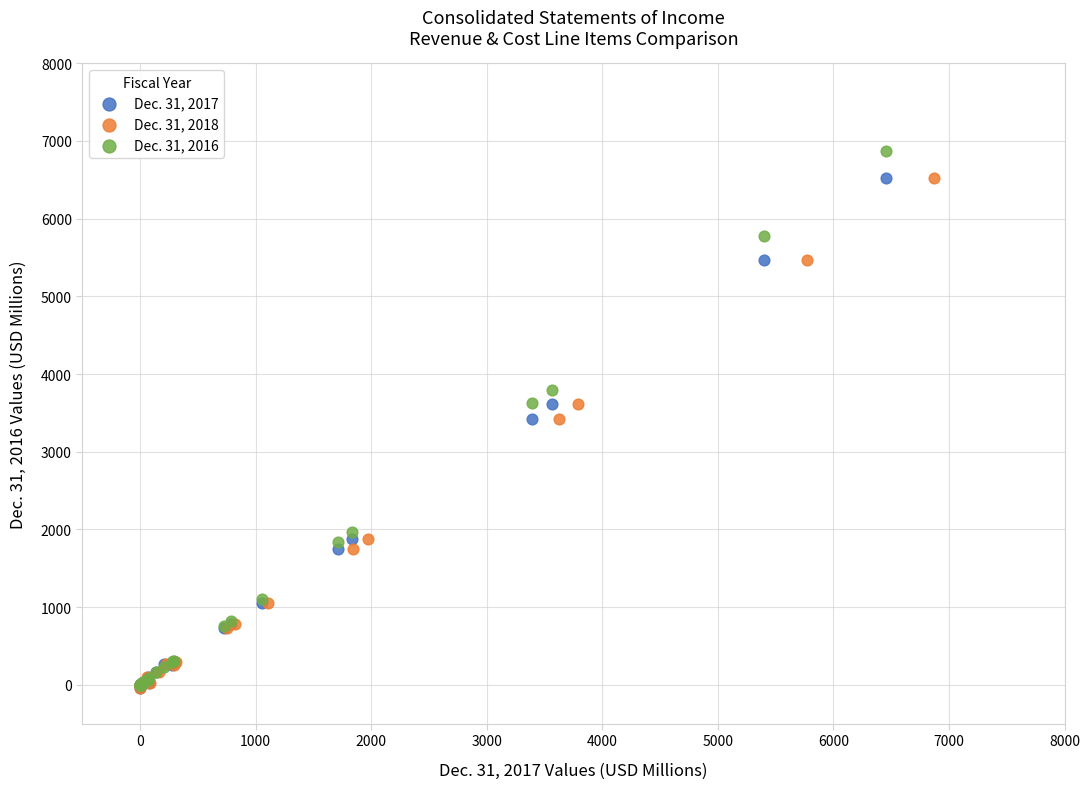

Which series has the largest Y range (max minus min)?

Dec. 31, 2016